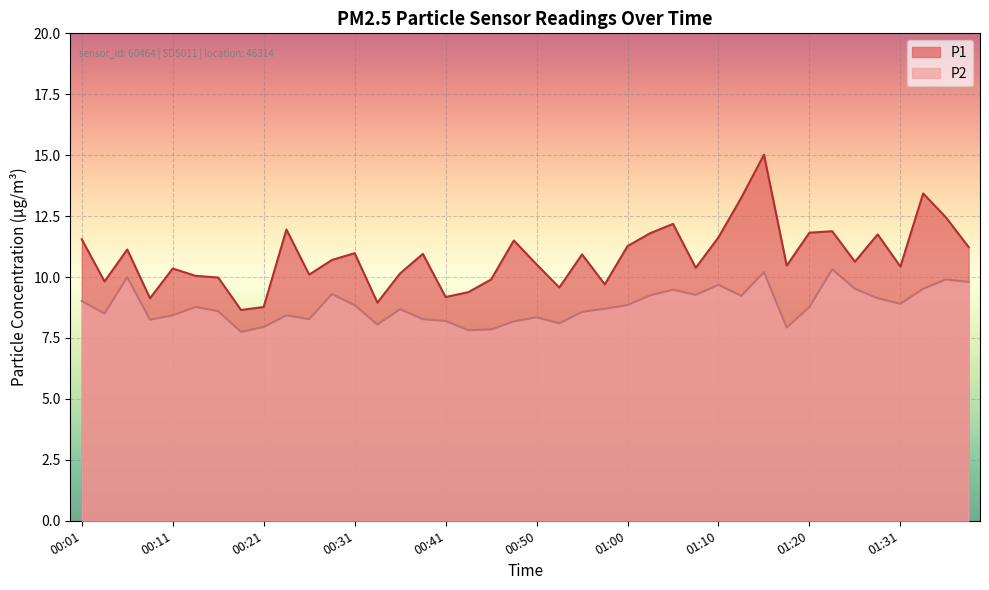

Reading left to right, transcribe all the data shown in this chart.

P1: 11.6	9.8	11.1	9.1	10.3	10.1	10.0	8.7	8.8	11.9	10.1	10.7	11.0	8.9	10.2	10.9	9.2	9.4	9.9	11.5	10.5	9.6	10.9	9.7	11.3	11.8	12.2	10.4	11.6	13.2	15.0	10.5	11.8	11.9	10.6	11.8	10.4	13.4	12.4	11.2
P2: 9.0	8.5	10.0	8.2	8.4	8.8	8.6	7.8	8.0	8.4	8.3	9.3	8.8	8.1	8.7	8.3	8.2	7.8	7.8	8.2	8.3	8.1	8.6	8.7	8.8	9.2	9.5	9.3	9.7	9.2	10.2	7.9	8.8	10.3	9.5	9.1	8.9	9.5	9.9	9.8